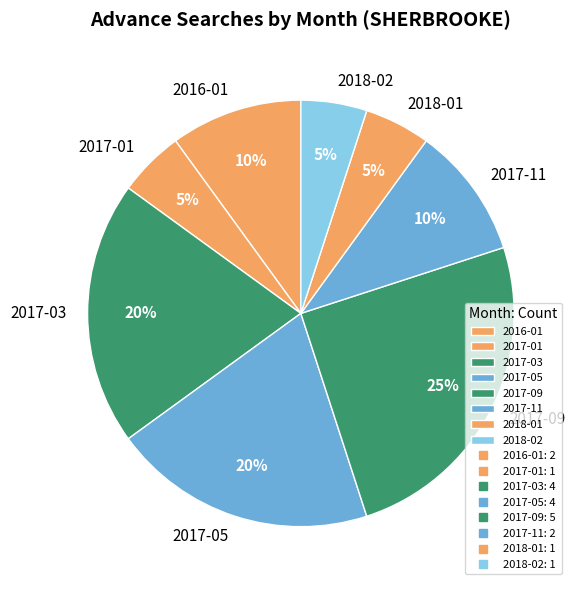

What is the largest slice in the pie chart?

2017-09